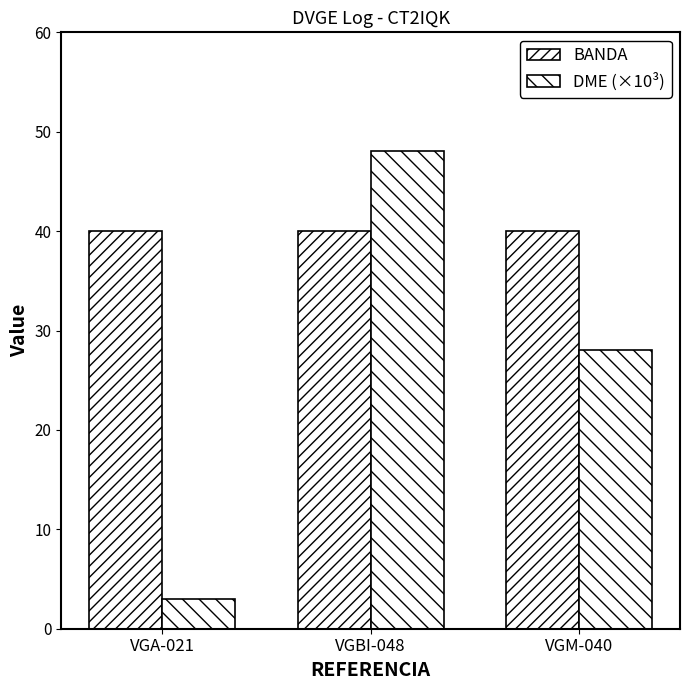

How many groups of bars are there?

3